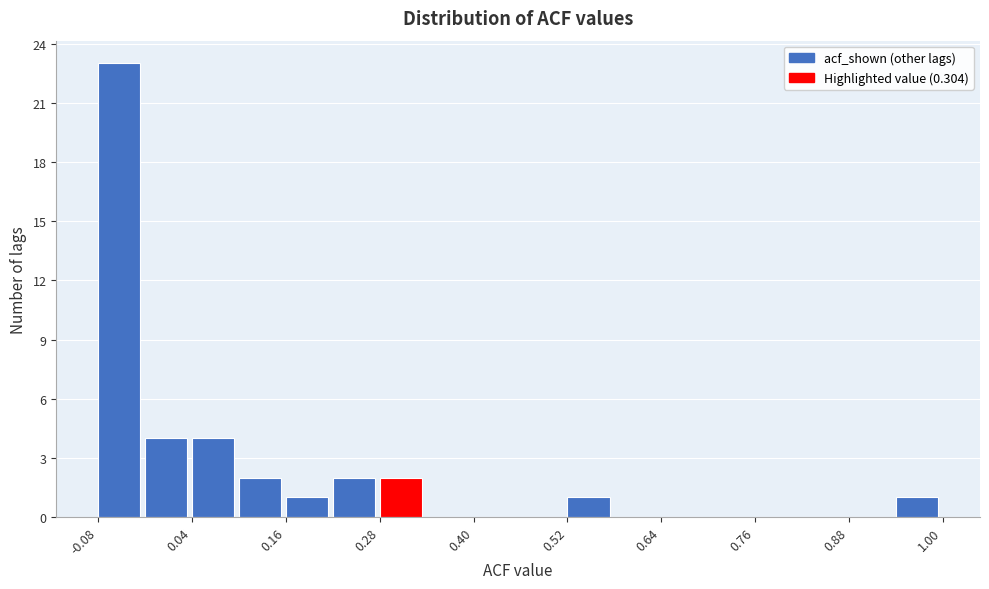

Read against the x-axis, roughly where is the centre of the tallest bar?

-0.06